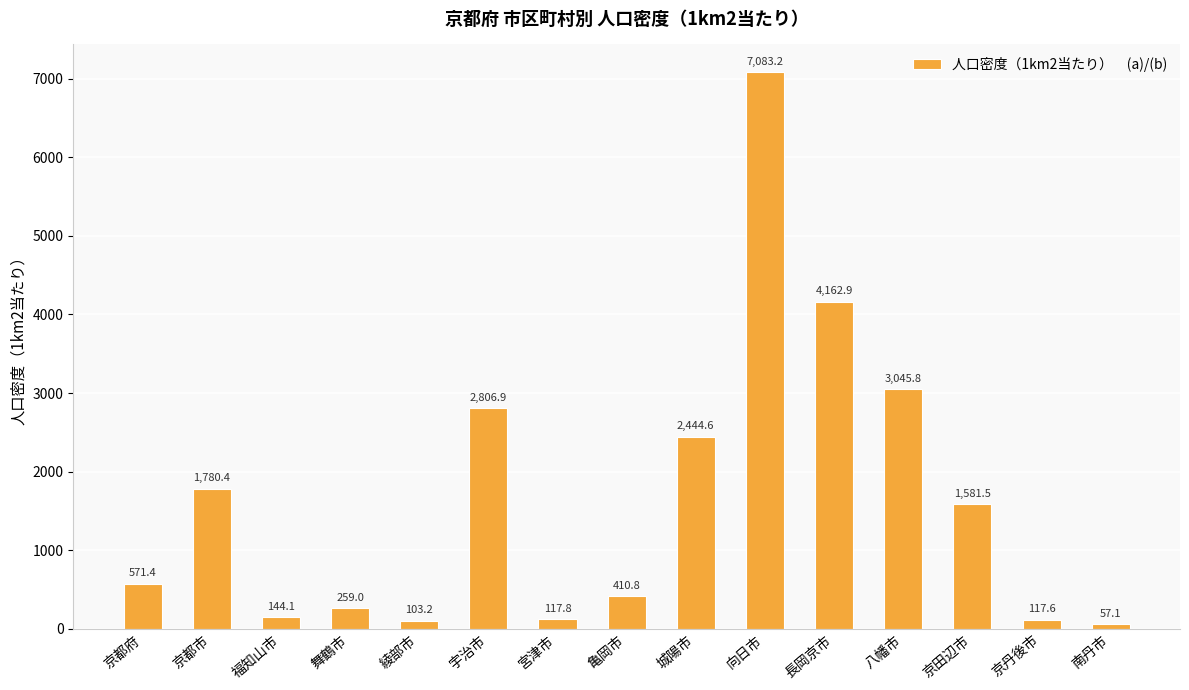

List the labels in order of value, largest first.

向日市, 長岡京市, 八幡市, 宇治市, 城陽市, 京都市, 京田辺市, 京都府, 亀岡市, 舞鶴市, 福知山市, 宮津市, 京丹後市, 綾部市, 南丹市